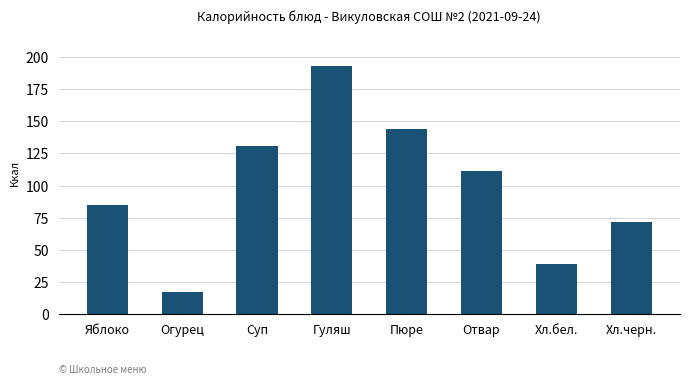

What is the label of the 6th bar from the right?

Суп